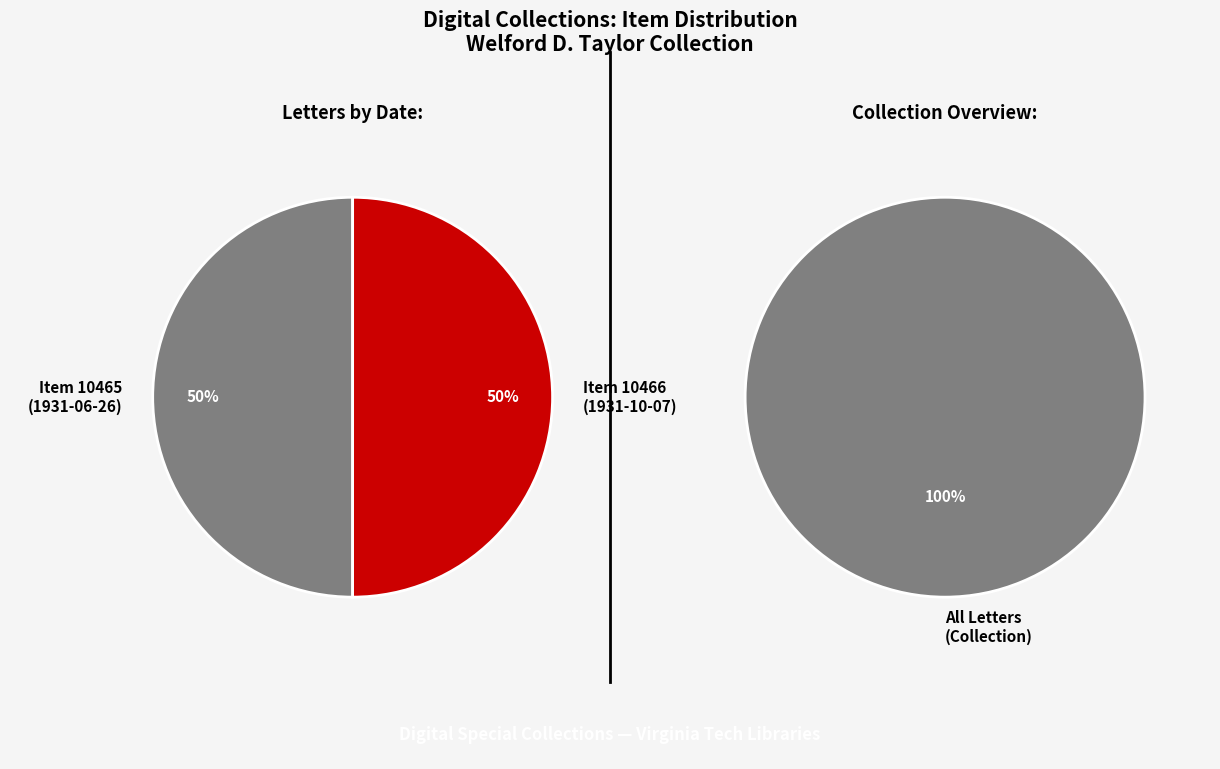

Approximately how many times larger is the value at Item 10465
(1931-06-26) compared to Item 10466
(1931-10-07)?

1.0